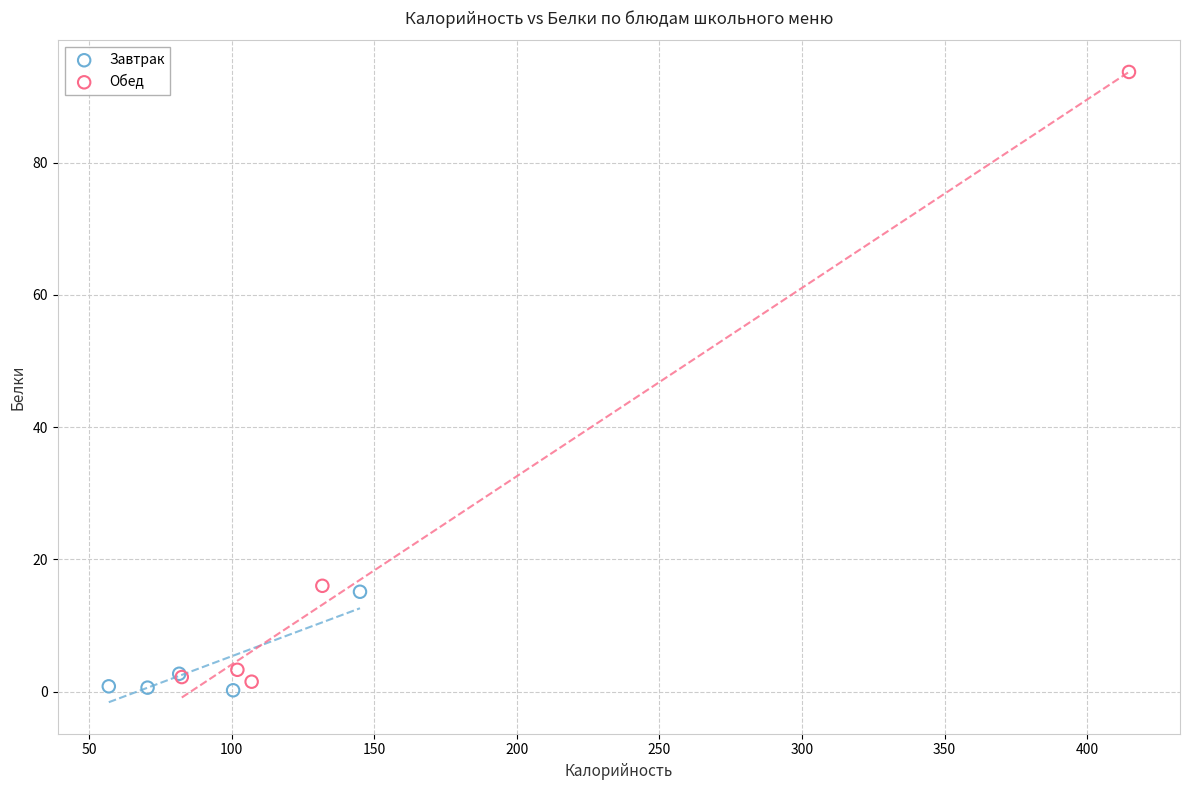

Which series contains the highest Y value?

Обед